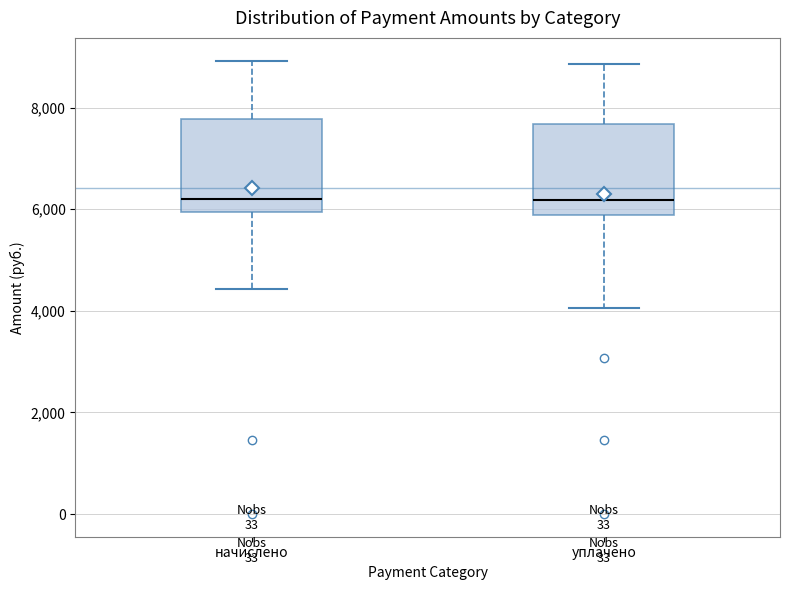

Reading left to right, transcribe this box plot: for each box, give where its median line is, the range the box spans, and where its two whiskers end, as read against the y-axis. The values are not printed on the chart, so give them approximately, as read against the axis.

начислено: median 6200, box 6000 to 7800, whiskers 4400 to 9000
уплачено: median 6200, box 5800 to 7600, whiskers 4000 to 8800